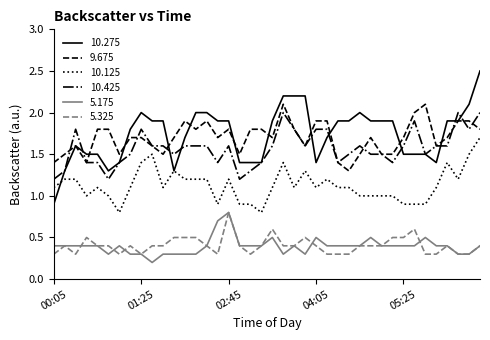

Count the 9.675 values in the range 1 to 2.

38